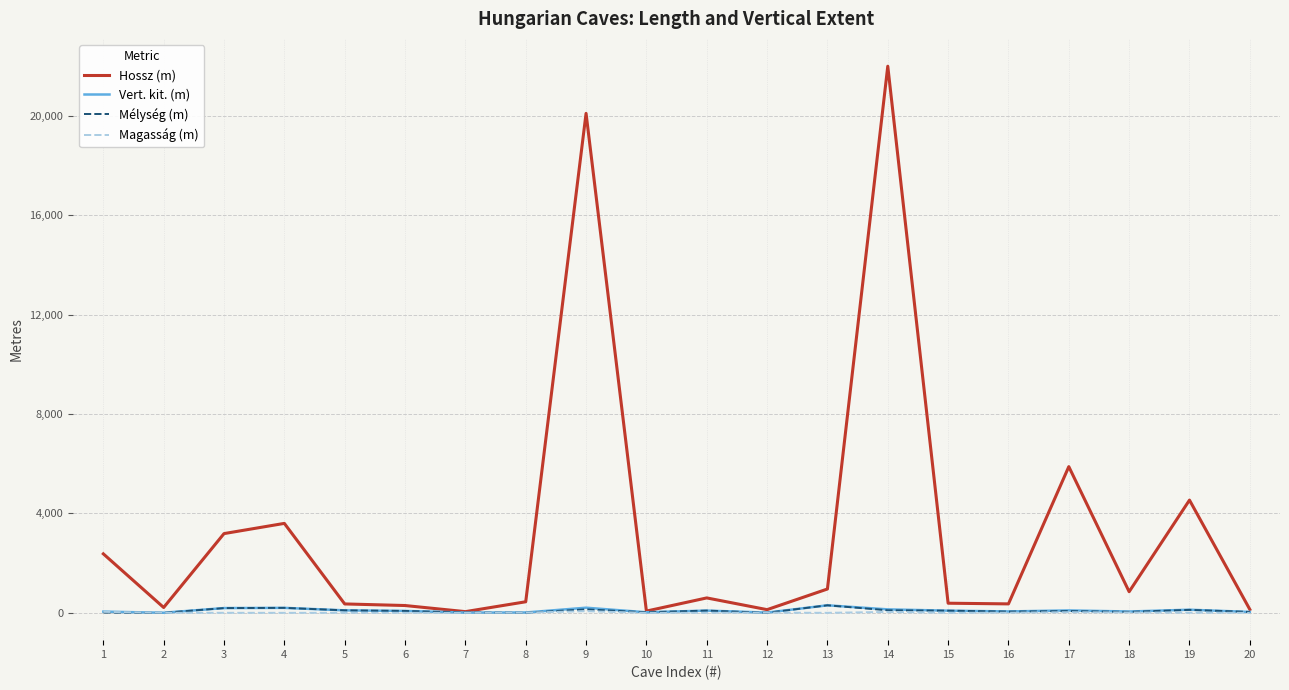

What is the maximum value shown in the chart?

22000.0